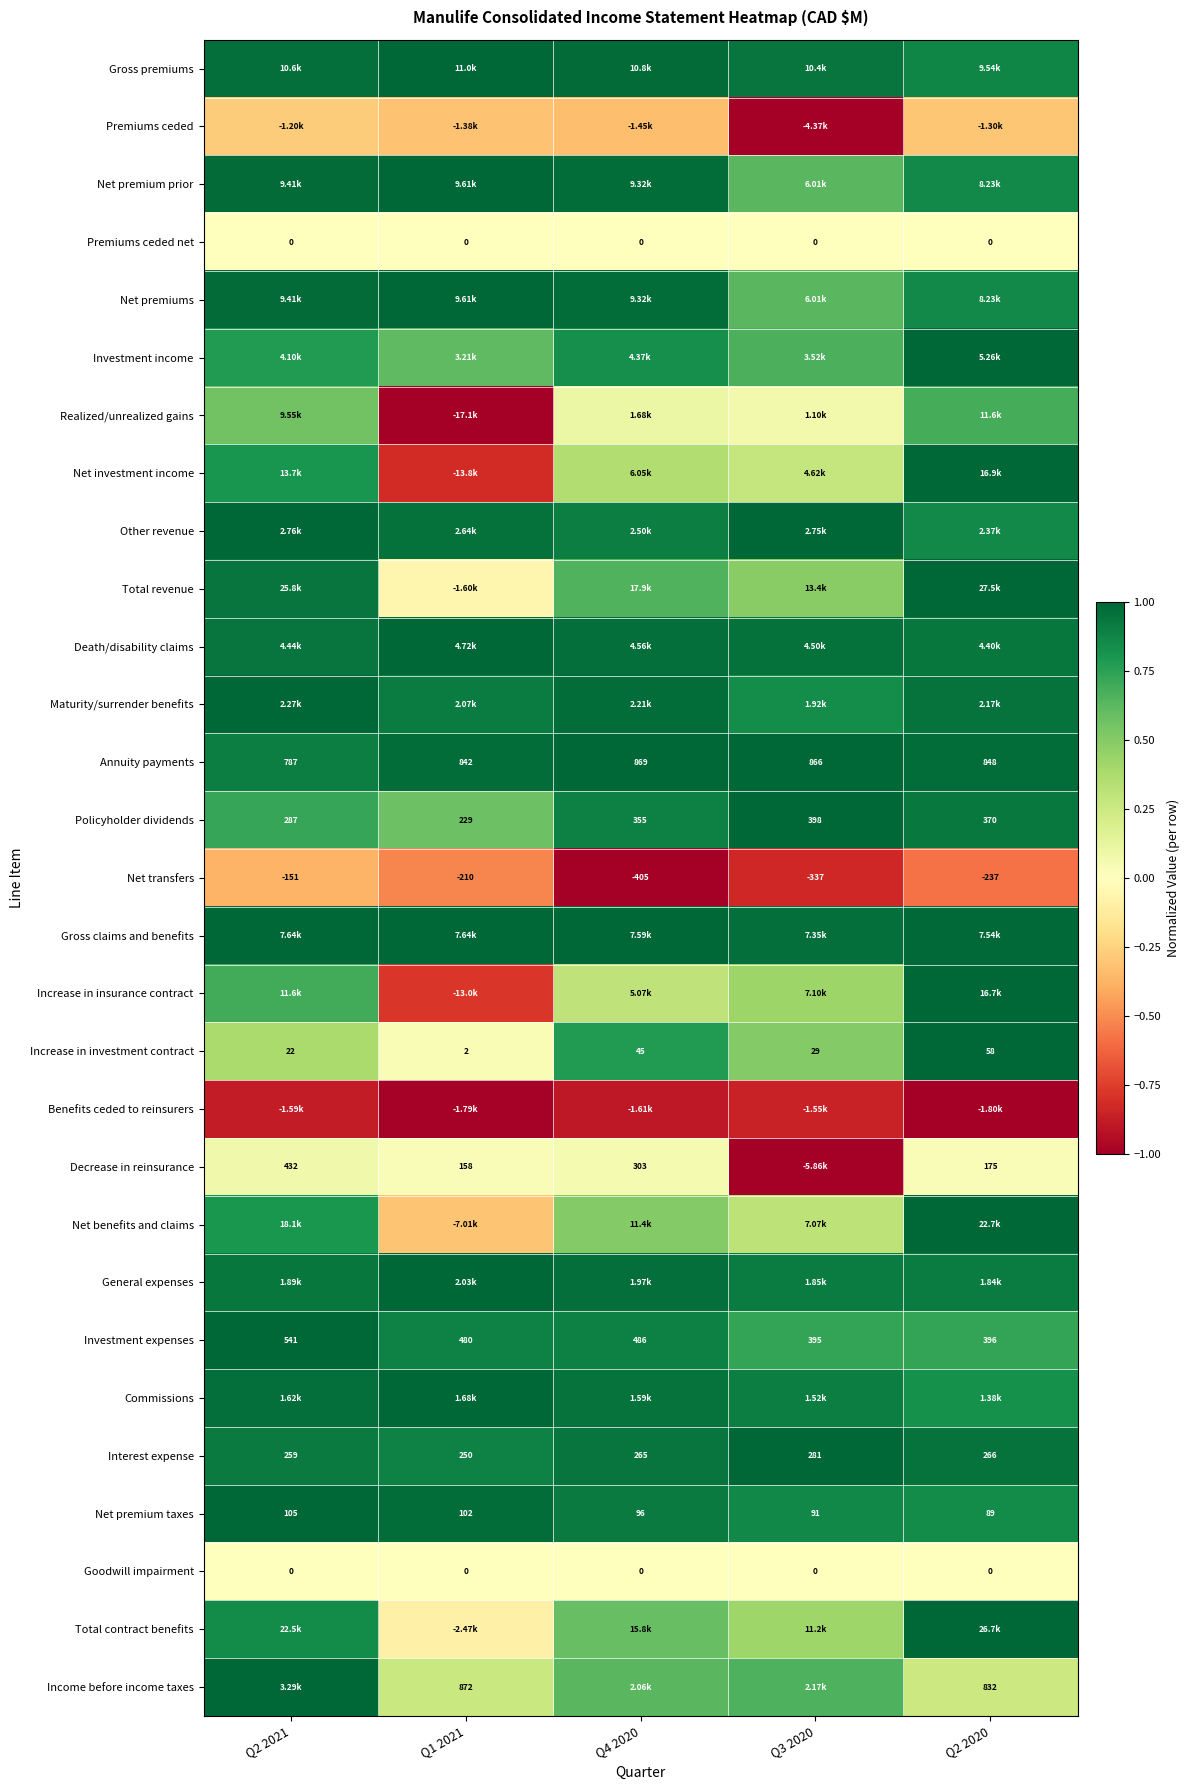

The value of Increase in investment contract at Q2 2020 is 1.0. True or false?

True